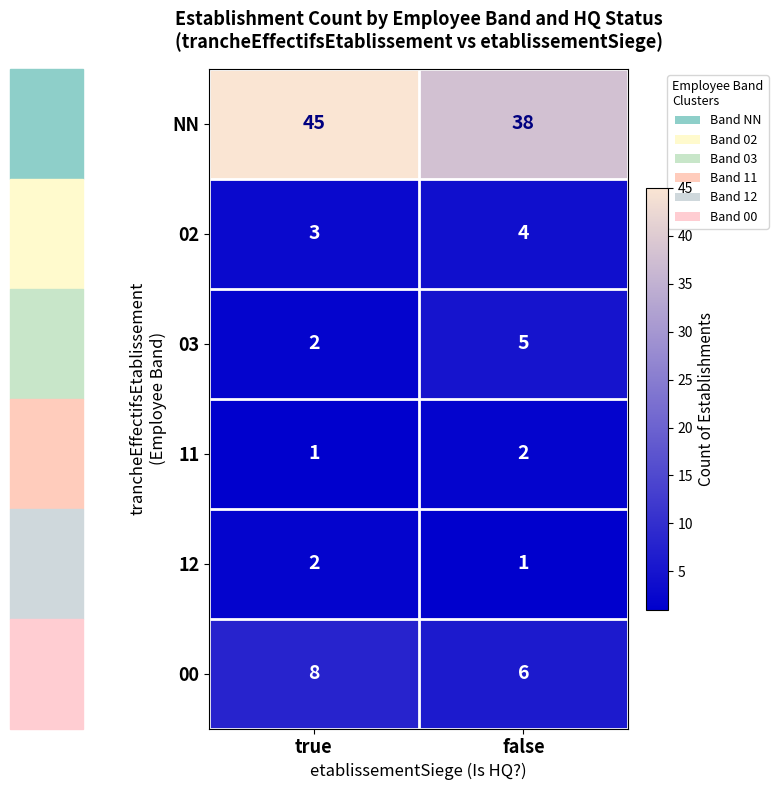

At which category does the chart reach its peak across all series?

true